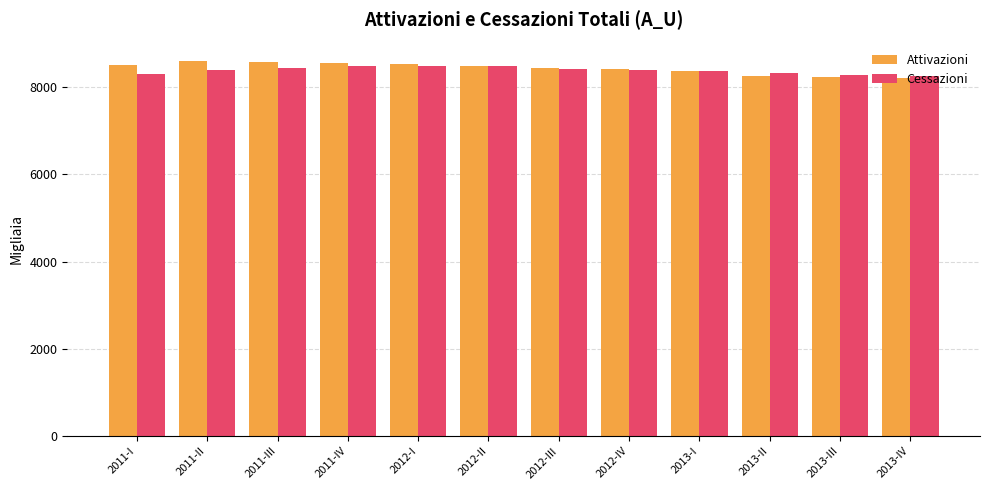

What is the sum of all Cessazioni values?

100664.1